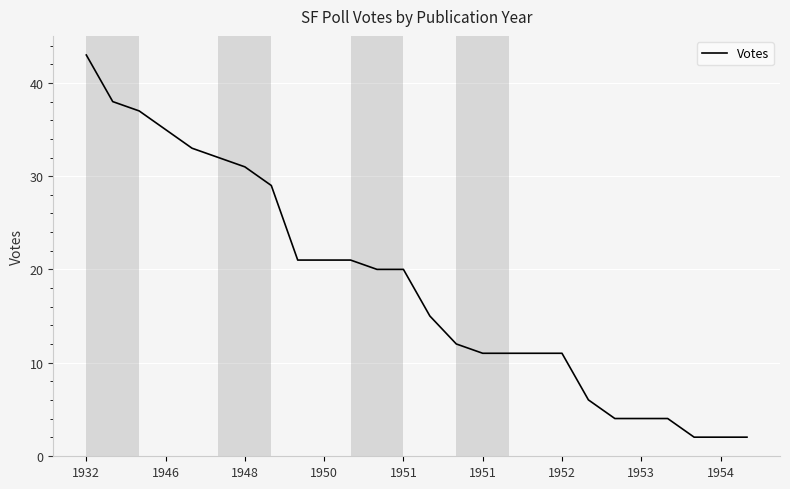

What is the difference between the maximum and minimum values?

41